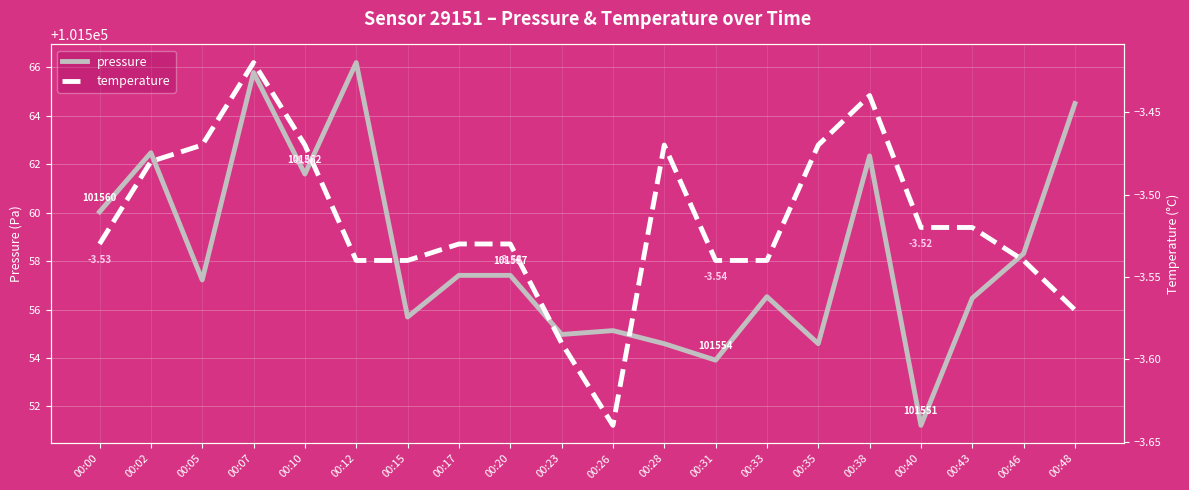

Reading left to right, extract all data points from this chart.

pressure: 00:00=101560.0	00:02=101562.5	00:05=101557.2	00:07=101565.8	00:10=101561.6	00:12=101566.2	00:15=101555.7	00:17=101557.4	00:20=101557.4	00:23=101555.0	00:26=101555.1	00:28=101554.6	00:31=101553.9	00:33=101556.5	00:35=101554.6	00:38=101562.3	00:40=101551.2	00:43=101556.5	00:46=101558.3	00:48=101564.5
temperature: 00:00=-3.5	00:02=-3.5	00:05=-3.5	00:07=-3.4	00:10=-3.5	00:12=-3.5	00:15=-3.5	00:17=-3.5	00:20=-3.5	00:23=-3.6	00:26=-3.6	00:28=-3.5	00:31=-3.5	00:33=-3.5	00:35=-3.5	00:38=-3.4	00:40=-3.5	00:43=-3.5	00:46=-3.5	00:48=-3.6